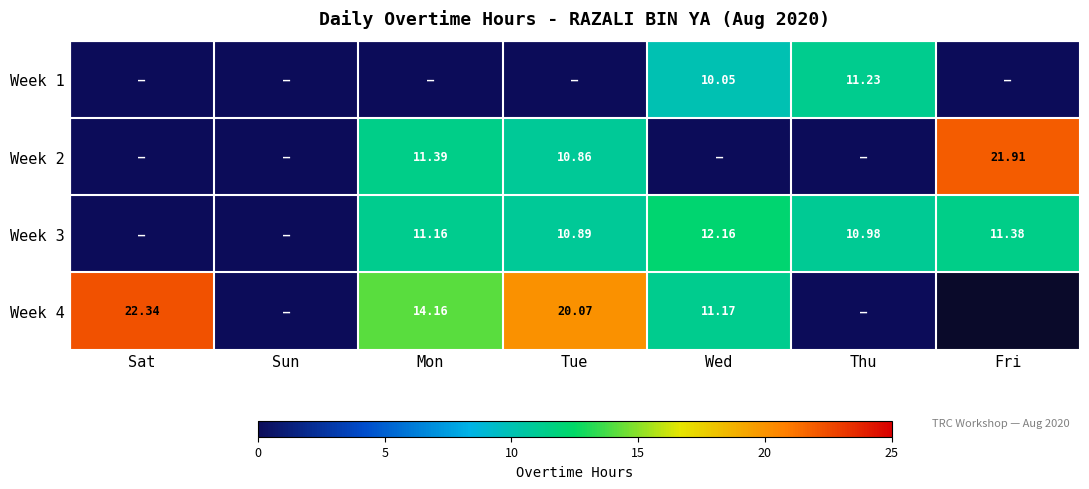

Is the value of Week 4 at Sat greater than the value of Week 3 at Fri?

Yes